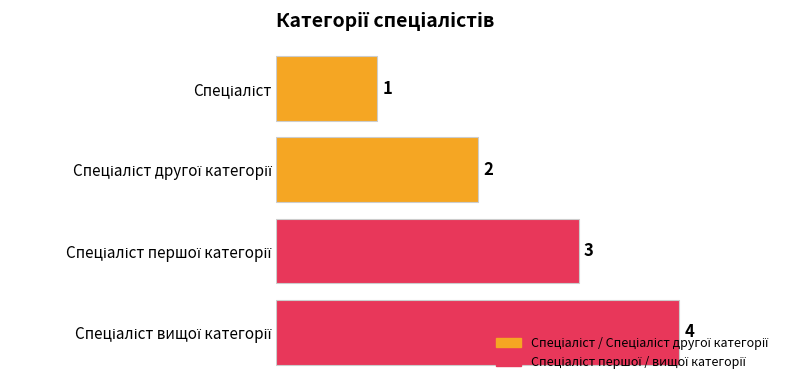

What is the sum of all values?

10